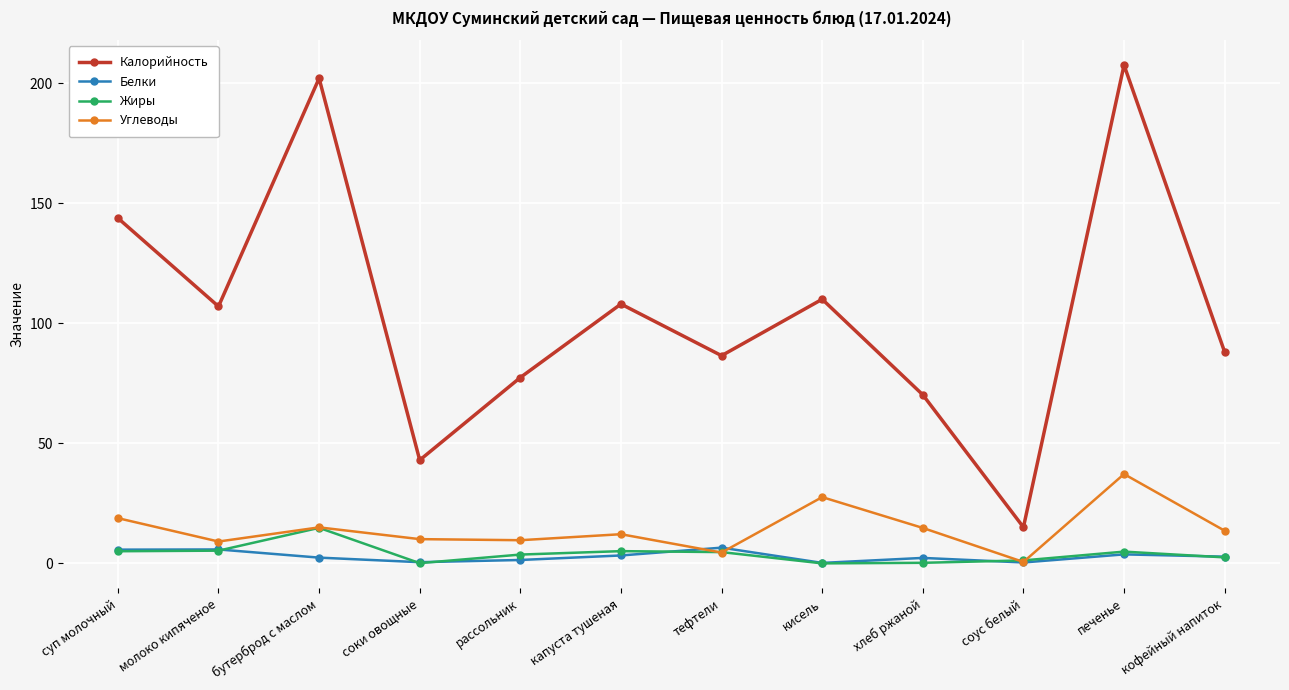

How many categories are shown in the chart?

12